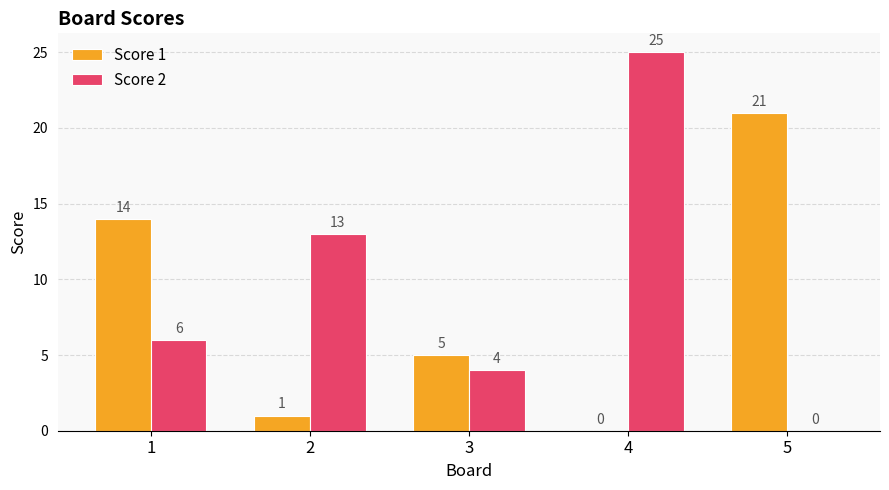

Which series has the largest total across all categories?

Score 2